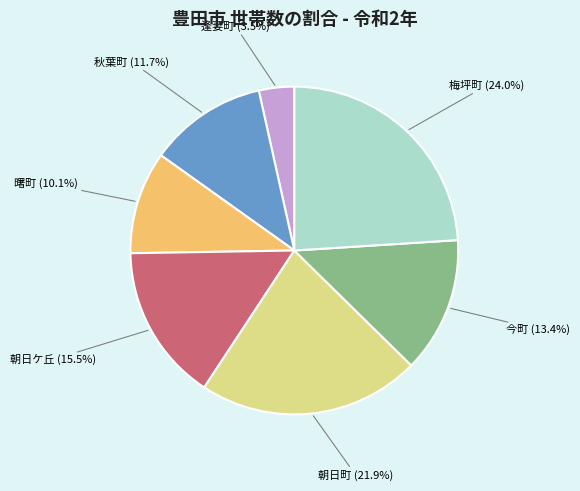

How many slices are in this pie chart?

7